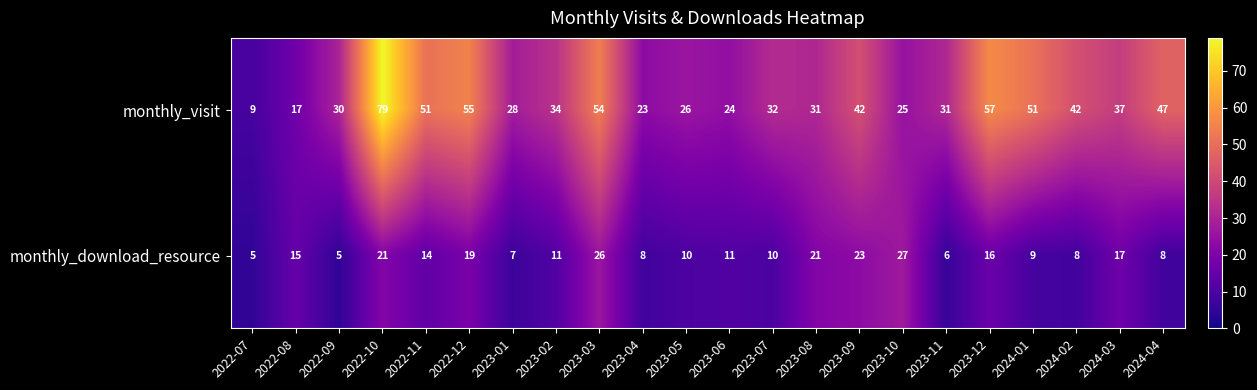

What is the average value of the monthly_download_resource series?

14